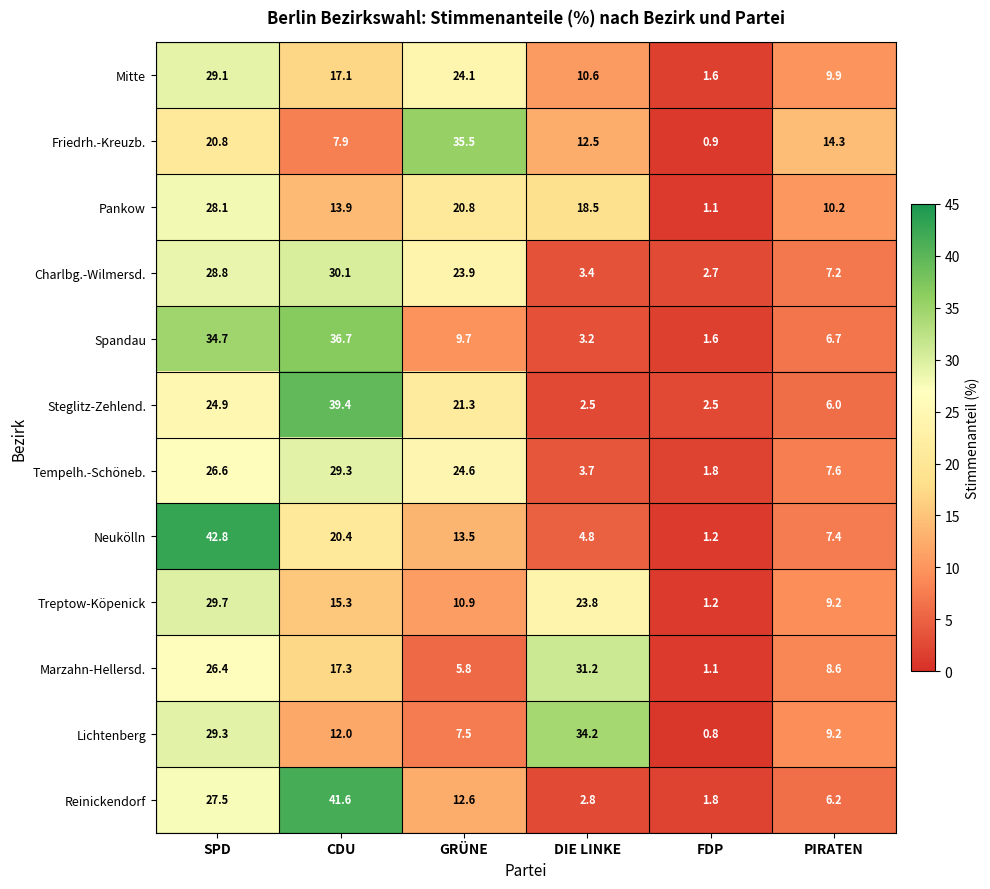

Where is Lichtenberg nearest to the value 17?

CDU